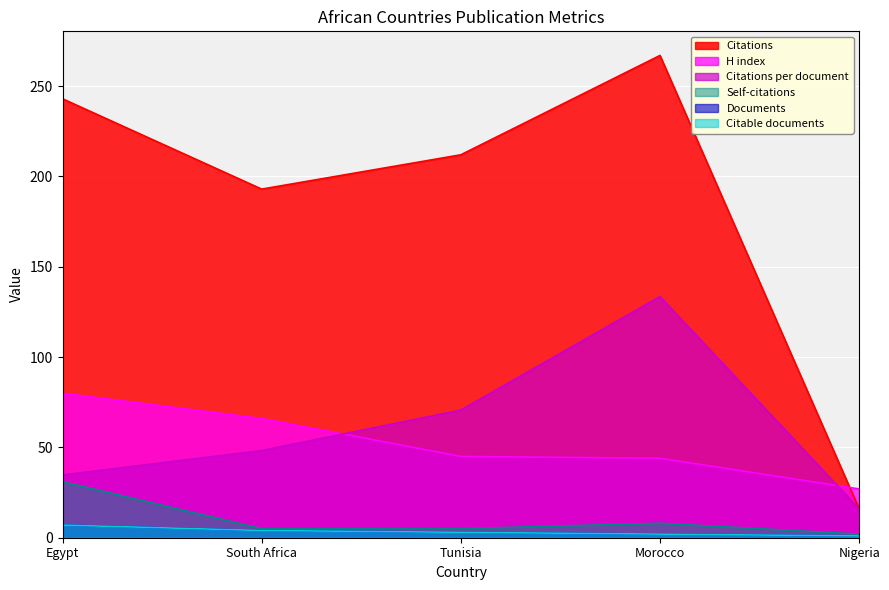

How many Documents values are between 2 and 4?

3